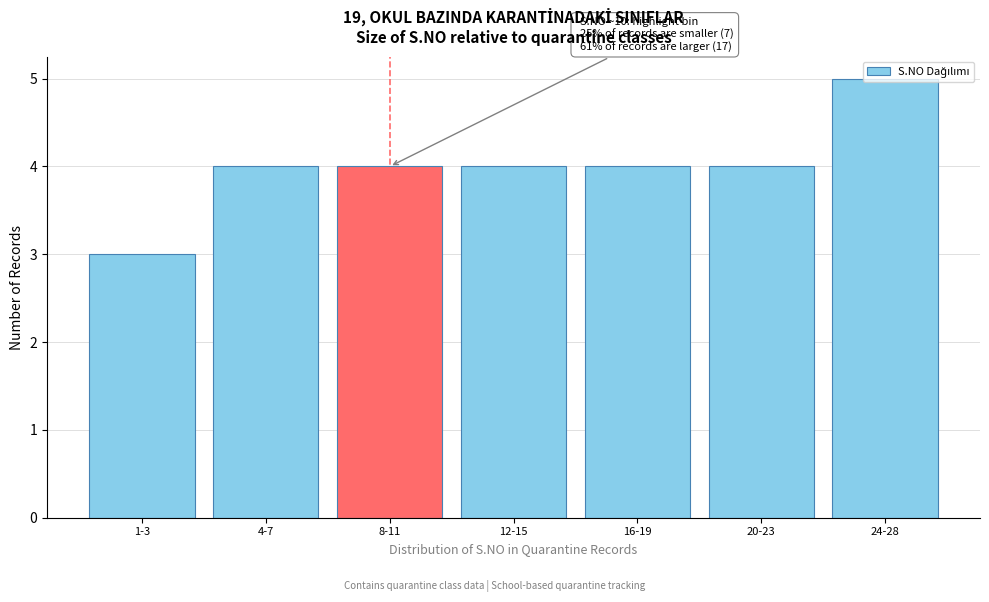

What is the maximum value shown in the chart?

5